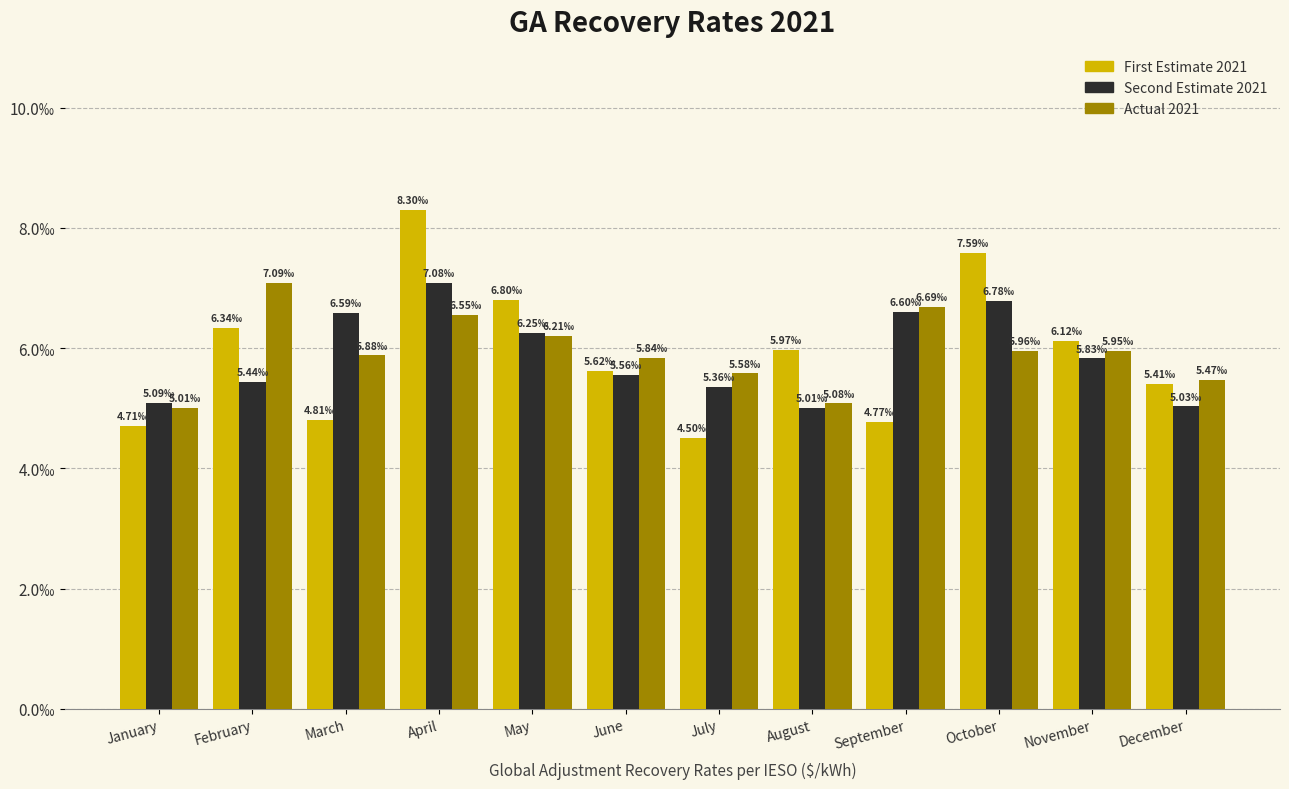

What are all the series names shown in the legend?

First Estimate 2021, Second Estimate 2021, Actual 2021